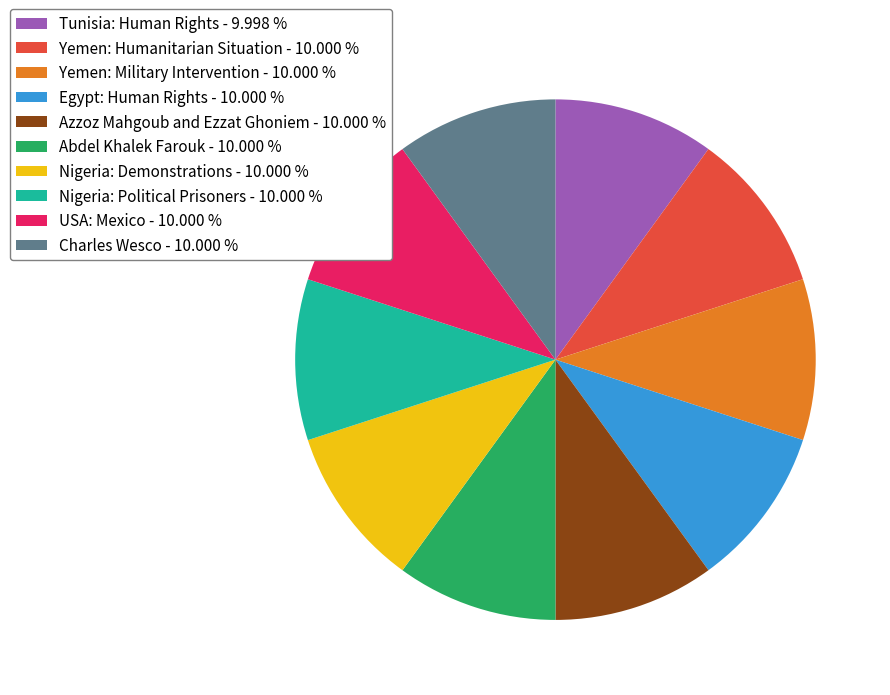

Approximately how many times larger is the value at Charles Wesco - 10.000 % compared to Azzoz Mahgoub and Ezzat Ghoniem - 10.000 %?

1.0